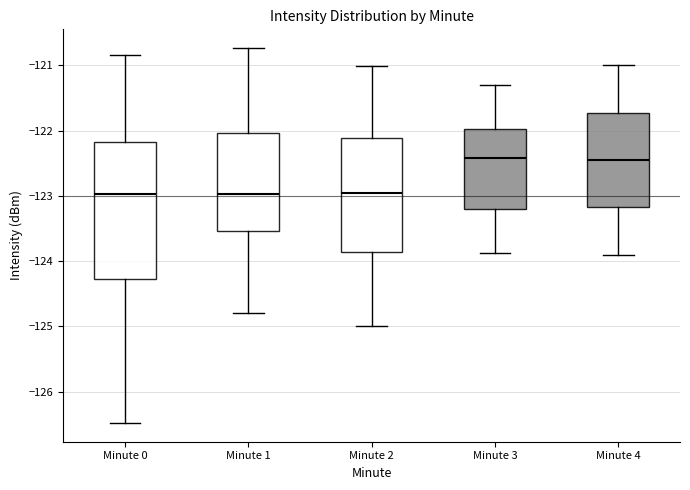

Which box is the tallest, from its lower edge to its upper edge?

Minute 0